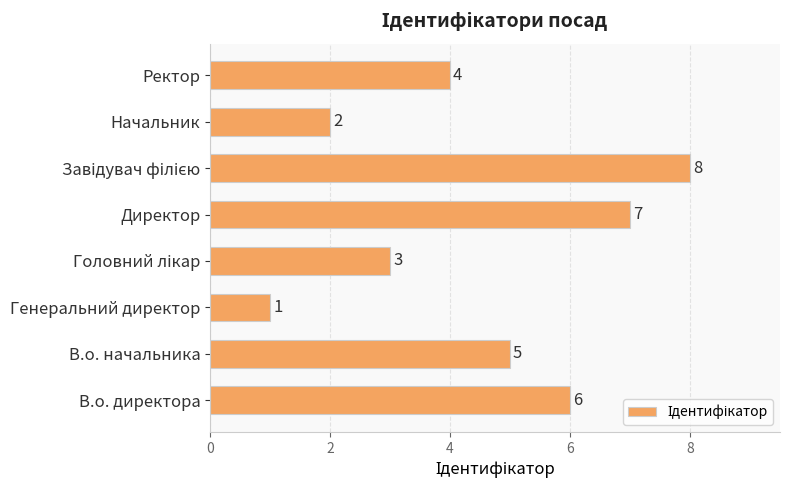

What is the smallest value displayed?

1